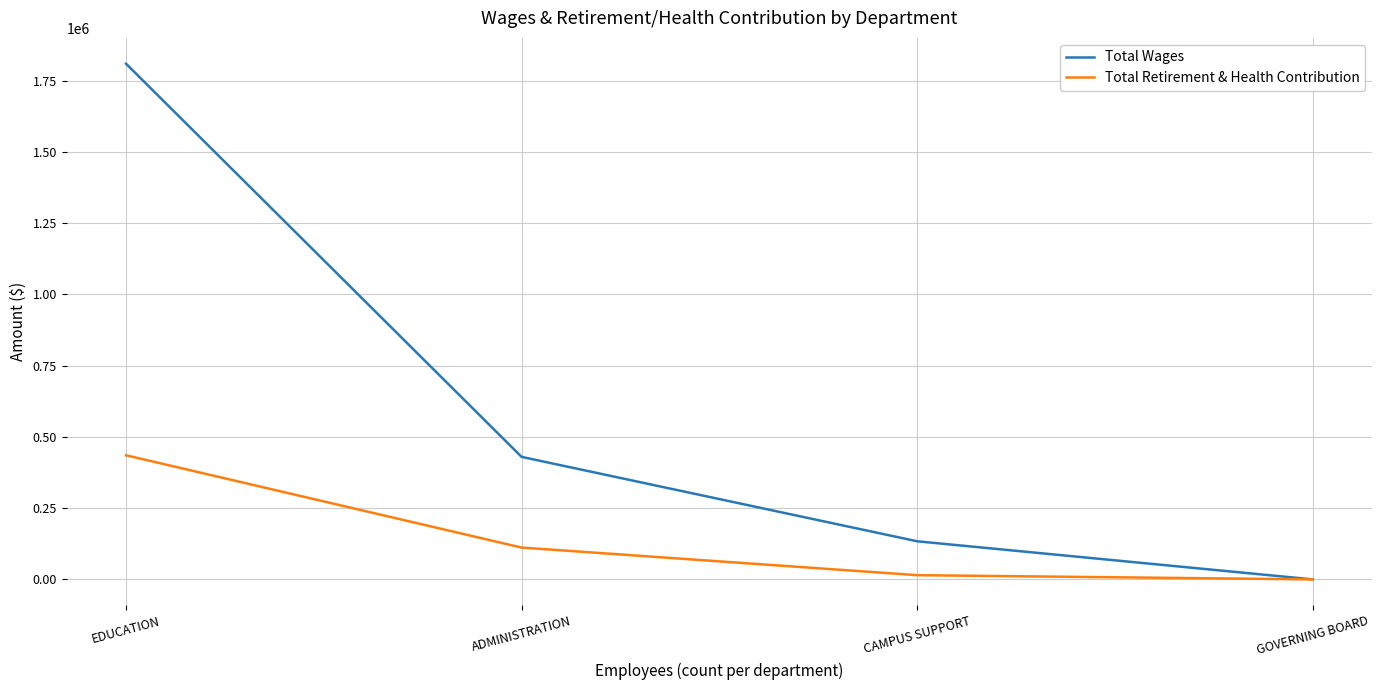

What is the approximate value of Total Retirement & Health Contribution at ADMINISTRATION?

111682